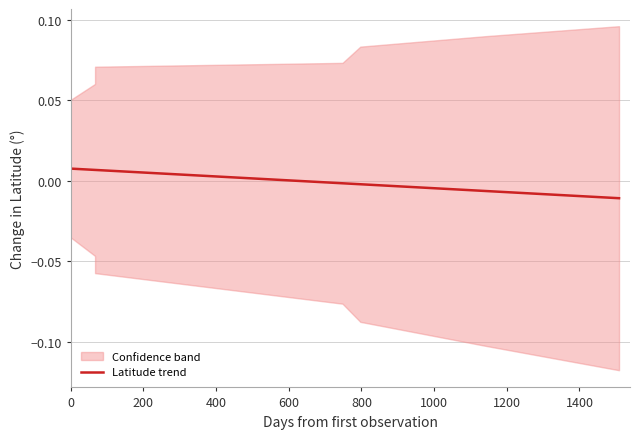

The chart shows a value of -0.0 at 1200. True or false?

False